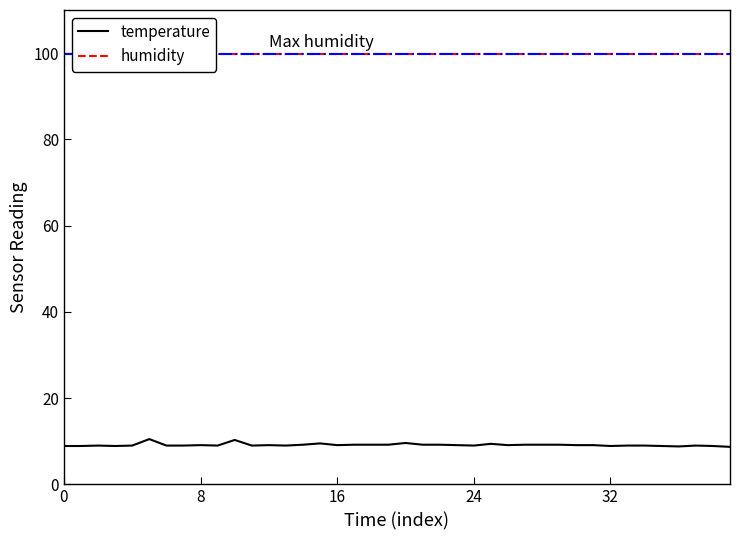

True or false: temperature has a value of 4.8 at 16.

False